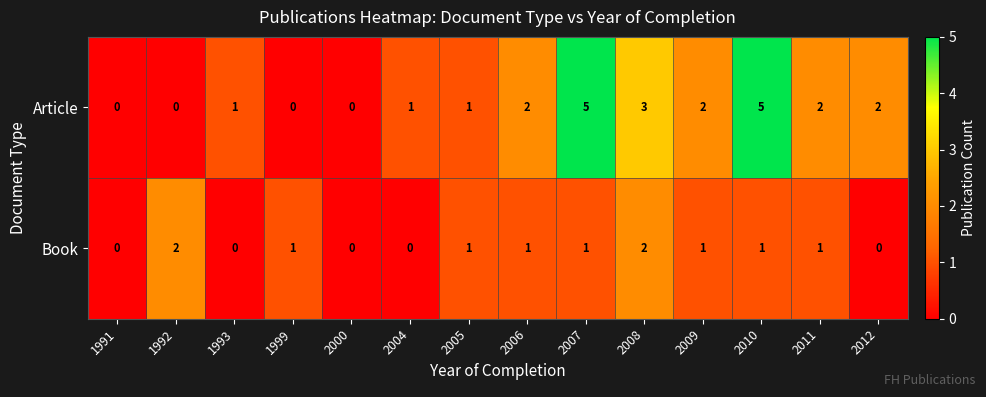

Rank the series by their average value, from highest to lowest.

Article, Book